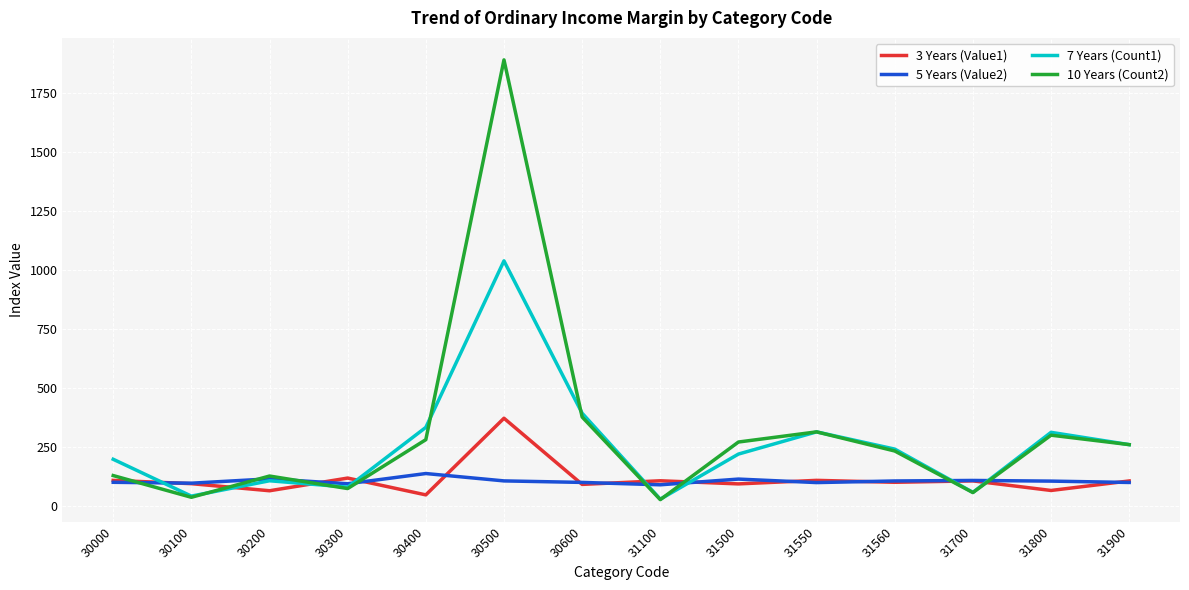

Between which two adjacent categories do 3 Years (Value1) and 7 Years (Count1) first intersect?

30000 and 30100